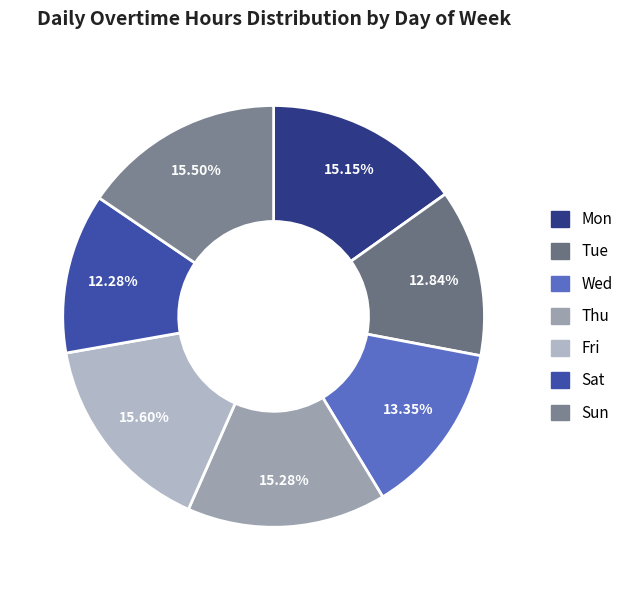

Which slice is the largest?

Fri